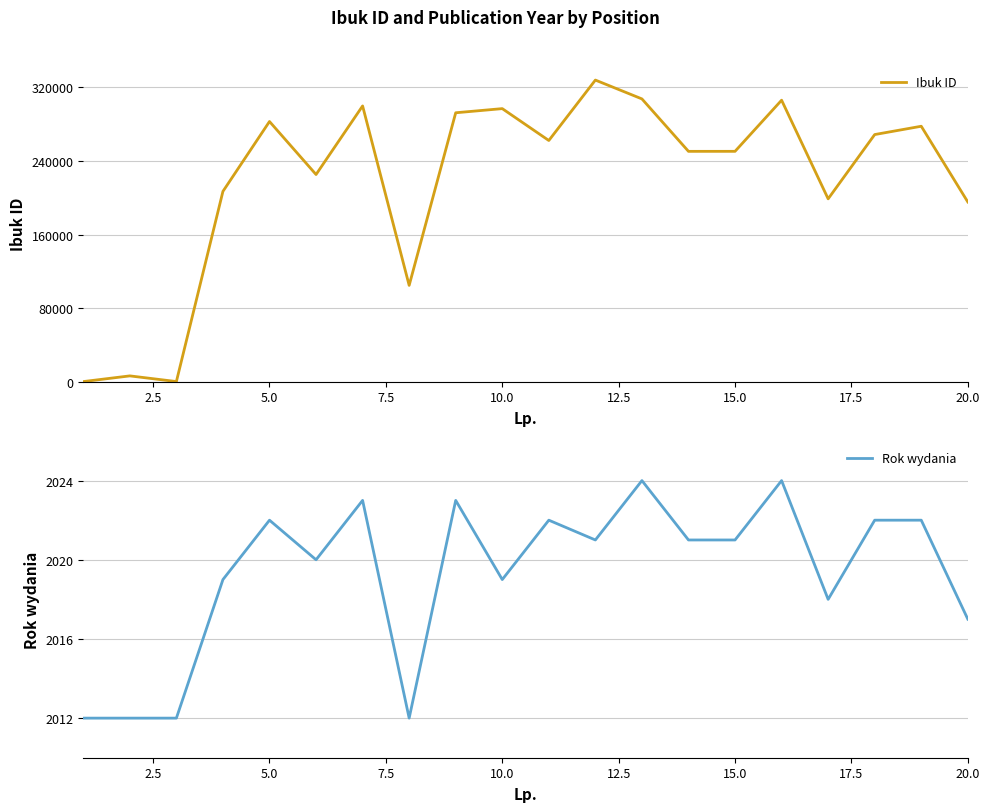

List the series in order of their peak value, highest first.

Ibuk ID, Rok wydania